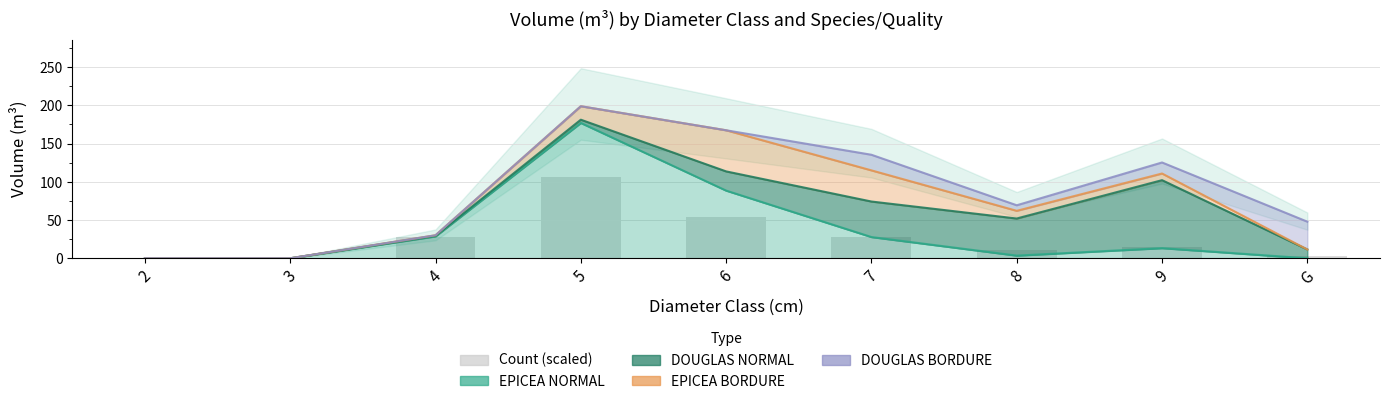

At which label does EPICEA NORMAL first exceed 13?

4